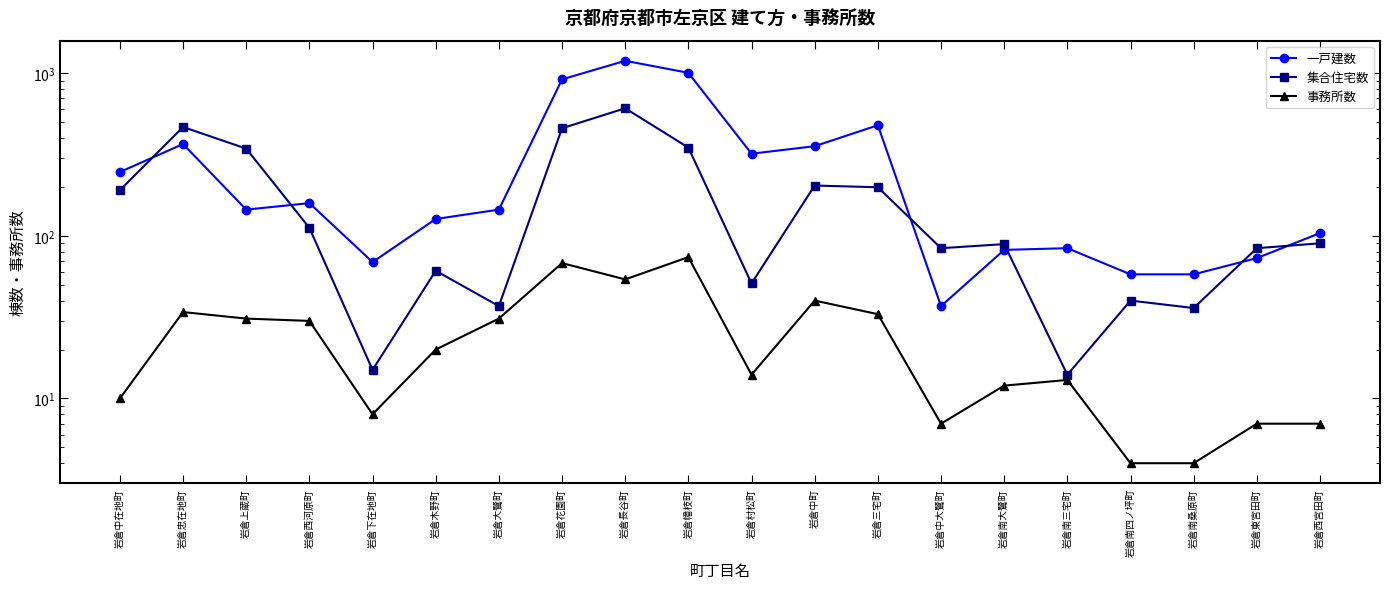

Which has a higher value, 岩倉村松町 or 岩倉花園町?

岩倉花園町